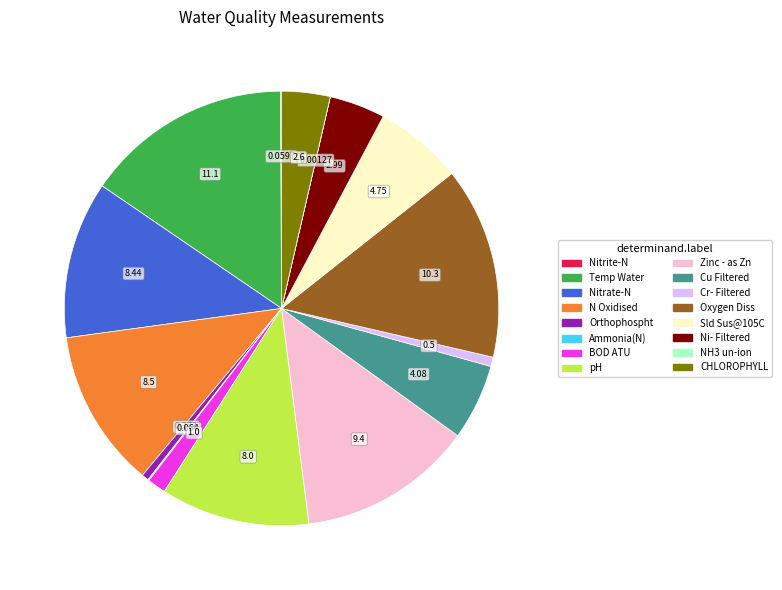

Which has a higher value, Temp Water or Nitrate-N?

Temp Water